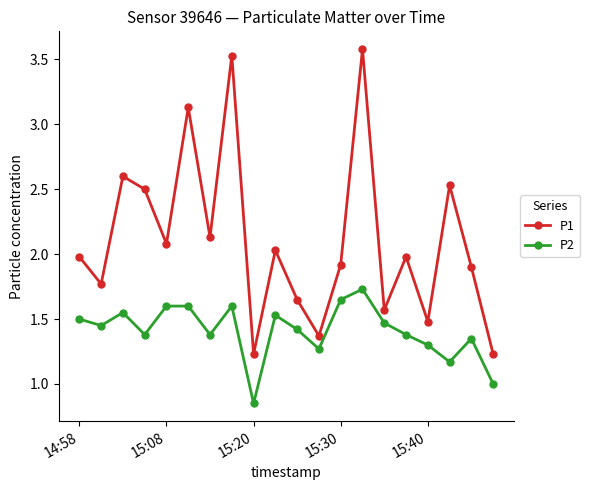

What is the value of the P2 point at the 14th from the left?

1.7